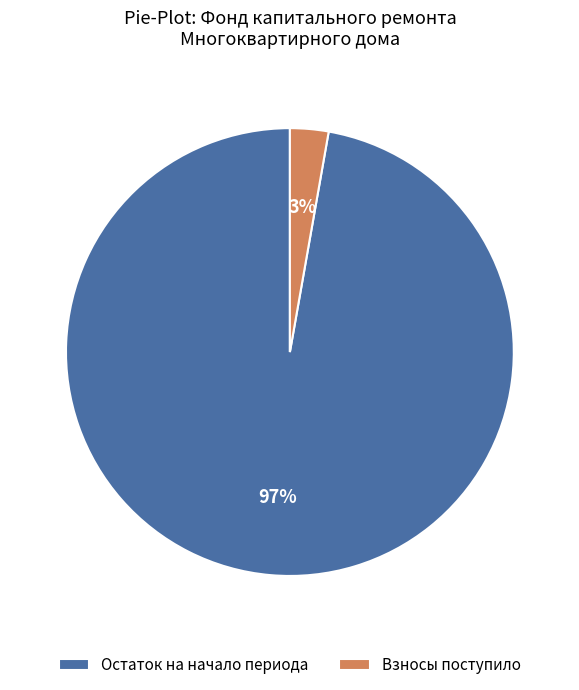

To the nearest percent, what is the average slice percentage?

50%